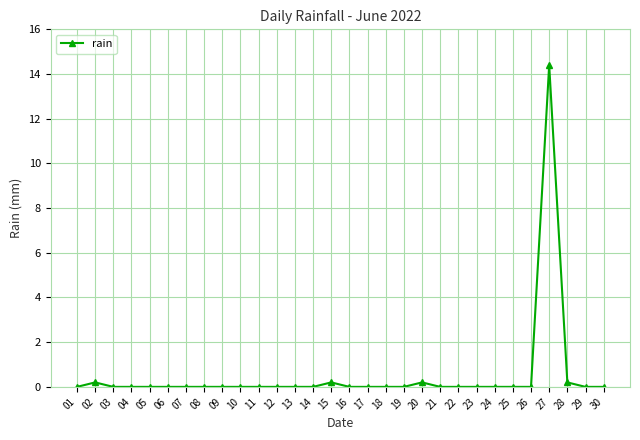

The value at 30 is 0.0. True or false?

True